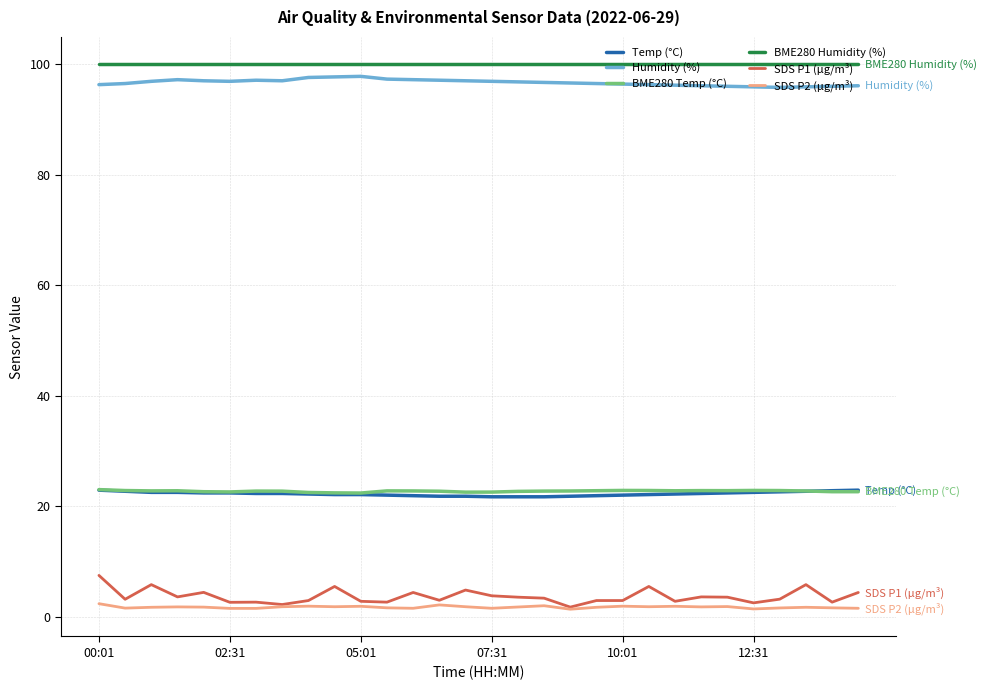

True or false: SDS P1 (µg/m³) and Temp (°C) cross at least once.

False